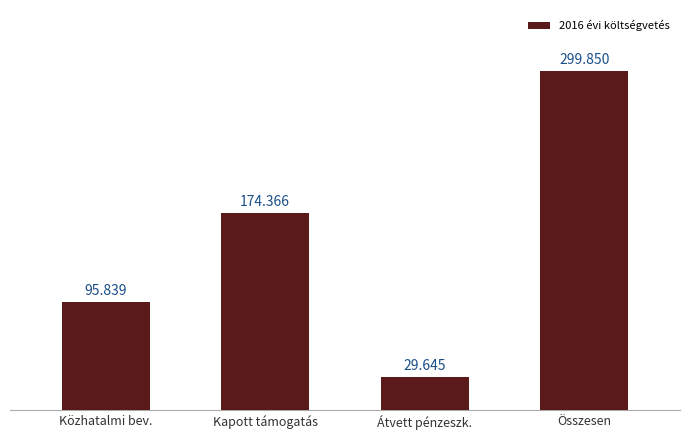

Is it true that the value at Kapott támogatás is 174366?

True